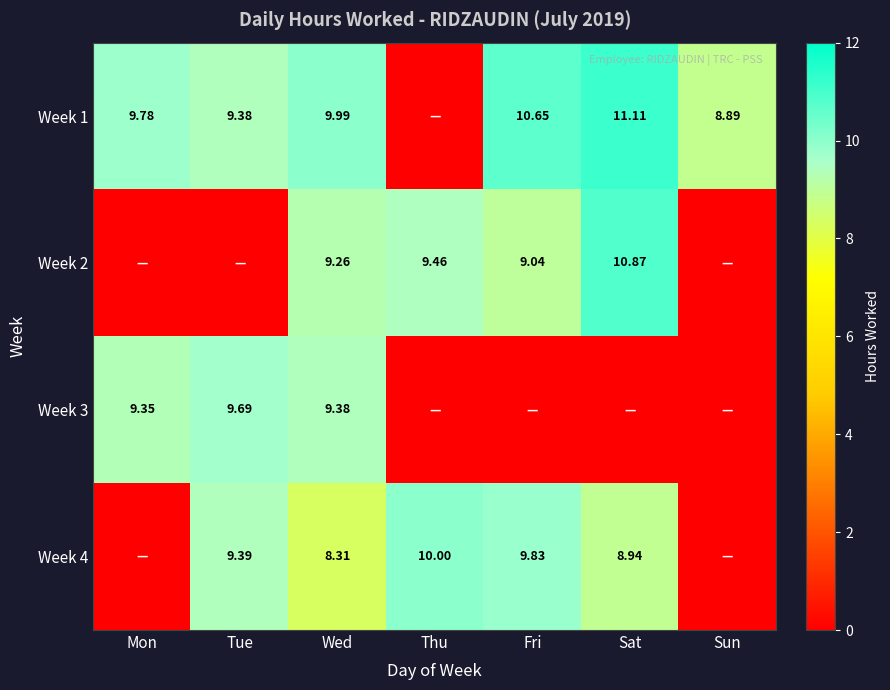

At which category is the sum across all series the highest?

Wed